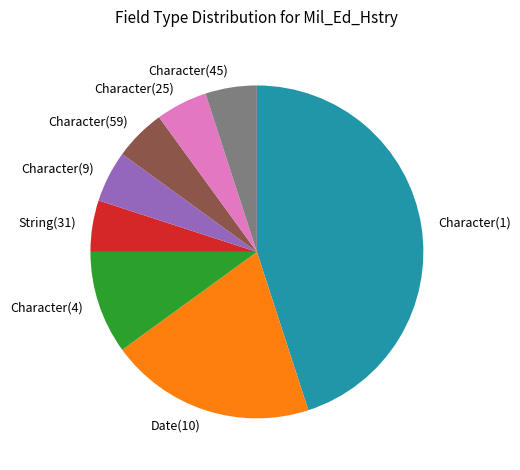

Which slice is the largest?

Character(1)